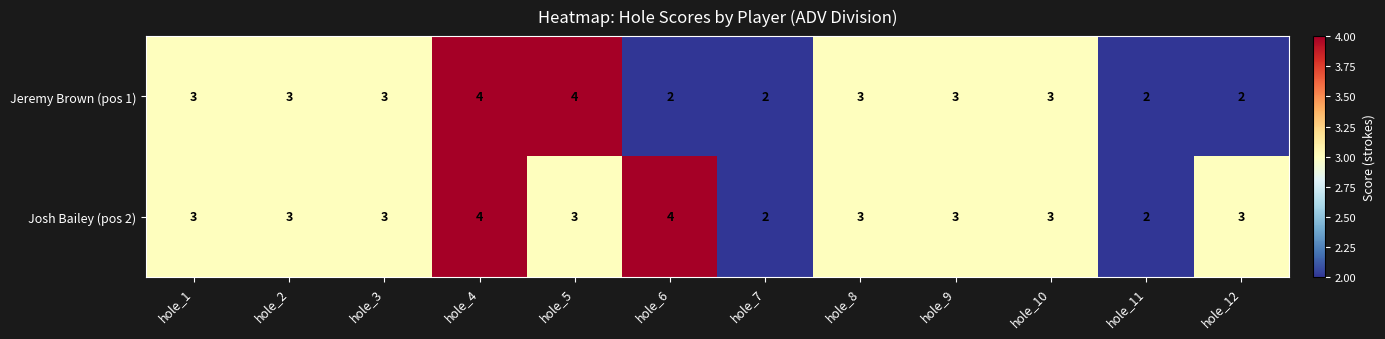

What is the greatest value displayed?

4